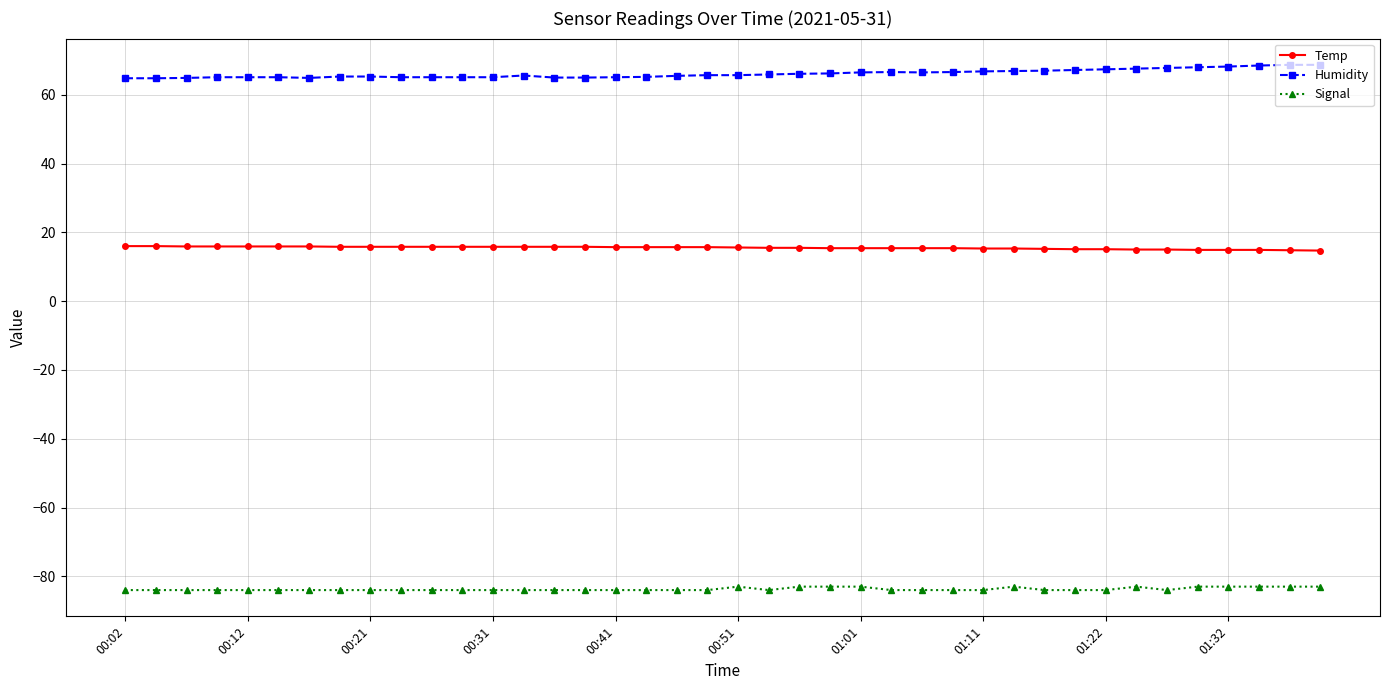

True or false: Signal and Humidity intersect in this chart.

False